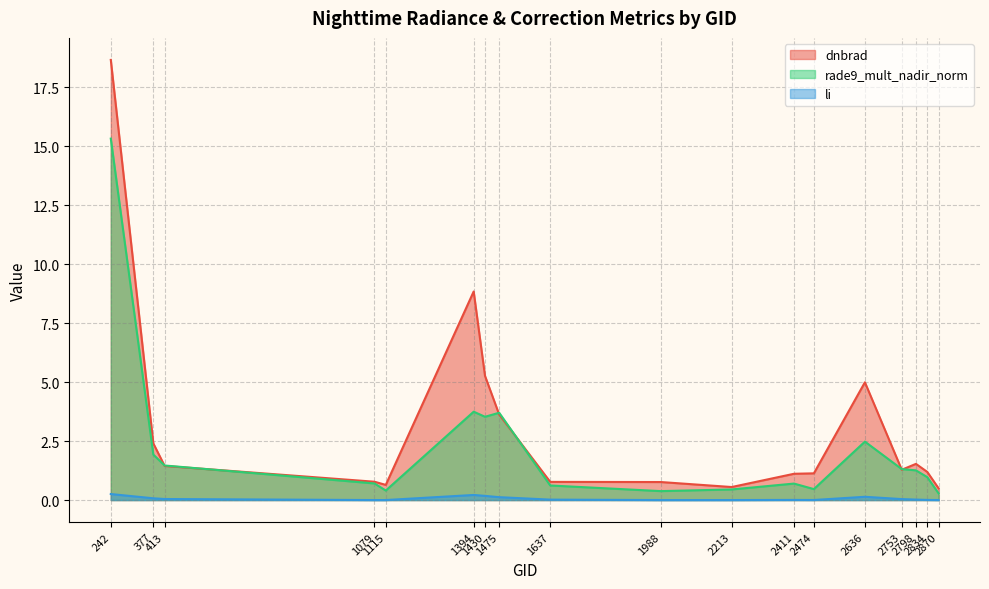

True or false: rade9_mult_nadir_norm and li intersect in this chart.

False